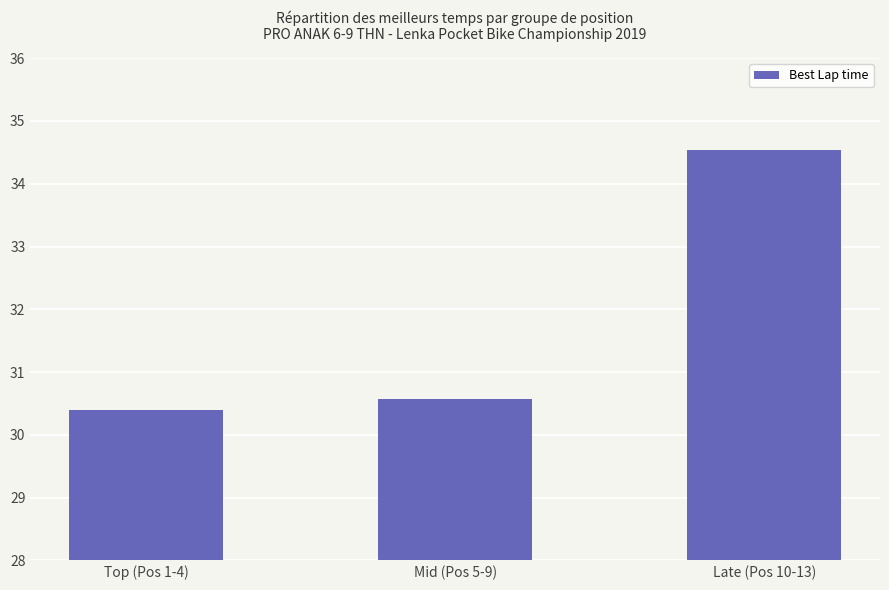

What value does the data have at Top (Pos 1-4)?

30.4